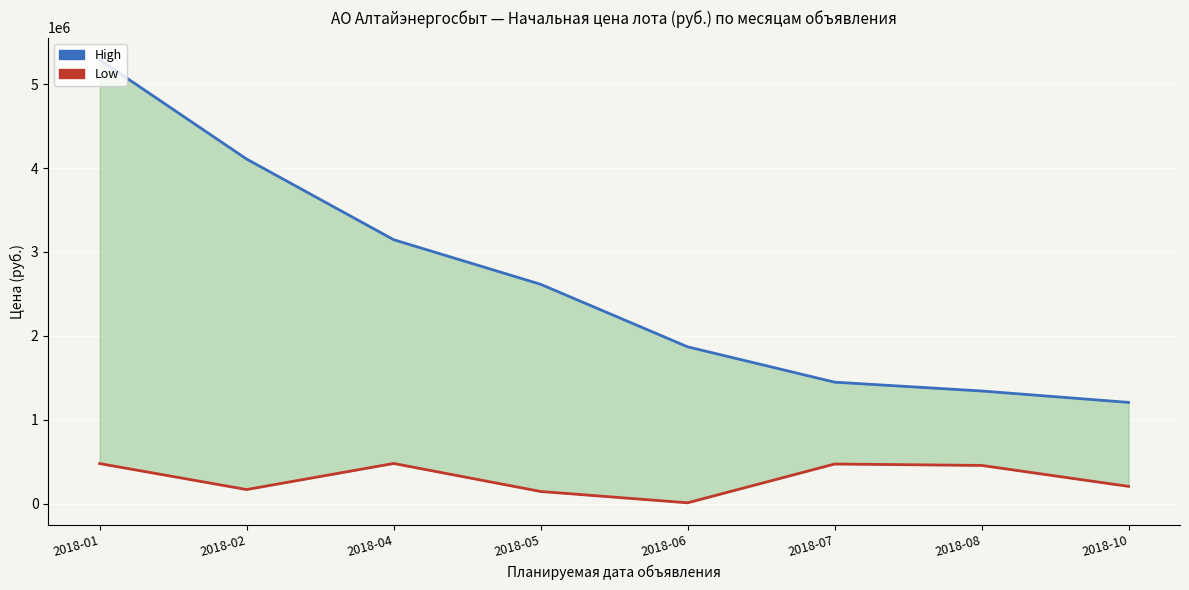

The value of High at 2018-01 is 5290589.2. True or false?

True